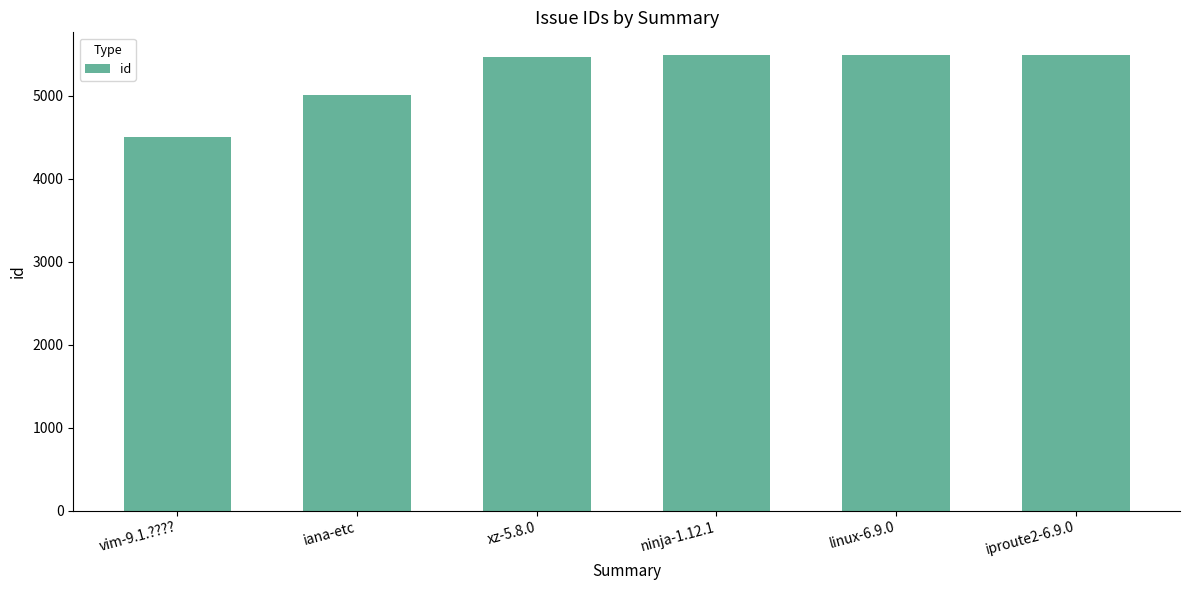

Does the chart contain any negative values?

No